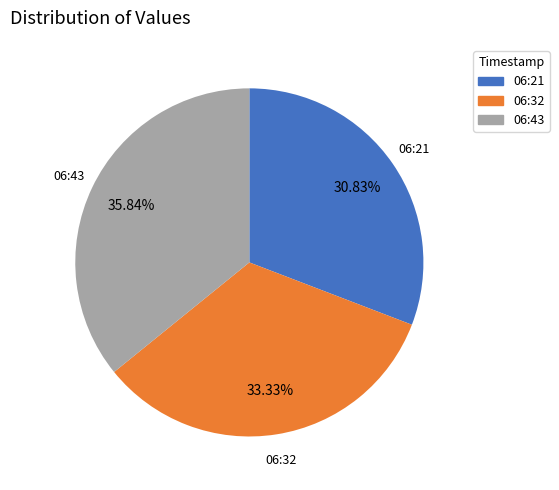

Rank the categories by value from lowest to highest.

06:21, 06:32, 06:43